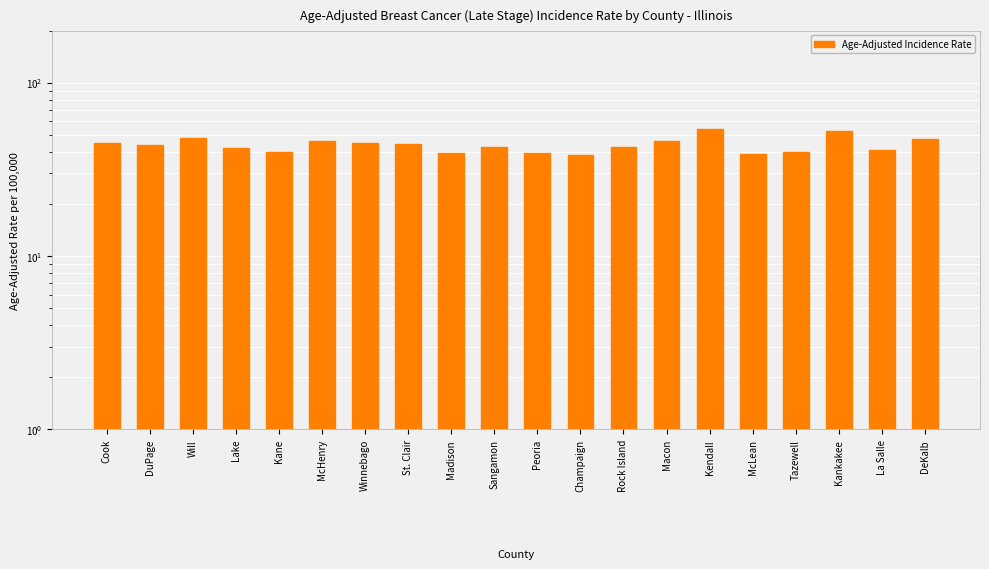

List the labels in order of value, smallest first.

Champaign, McLean, Peoria, Madison, Kane, Tazewell, La Salle, Lake, Rock Island, Sangamon, DuPage, St. Clair, Cook, Winnebago, McHenry, Macon, DeKalb, Will, Kankakee, Kendall